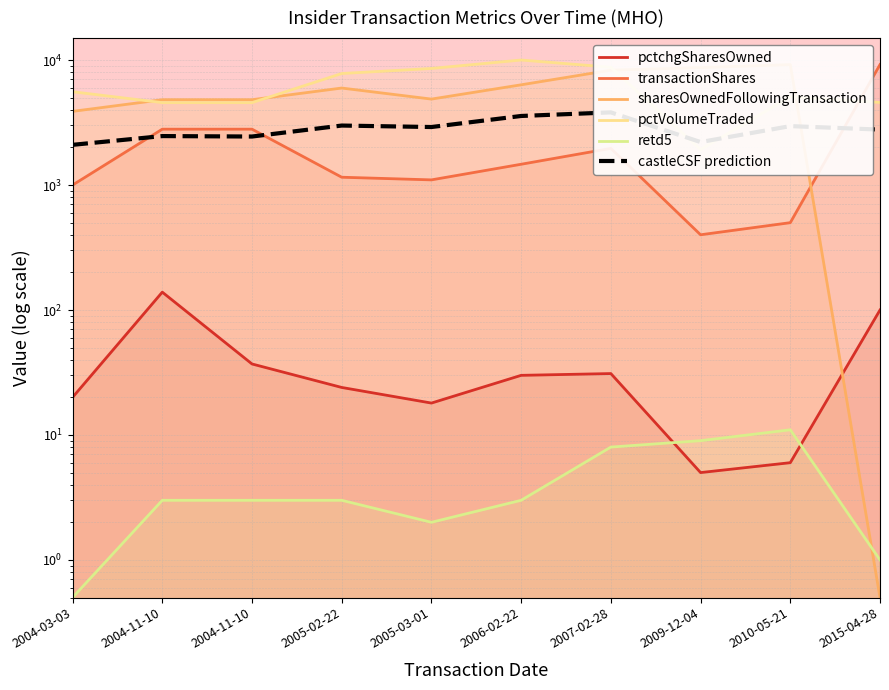

What is the value of the pctVolumeTraded point at the 9th from the left?

5092.0